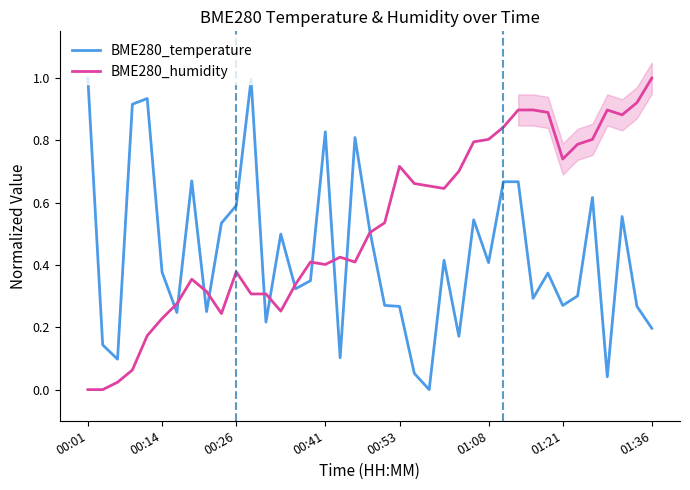

In BME280_humidity, how many points are lower than both neighbors (excluding endpoints)?

7